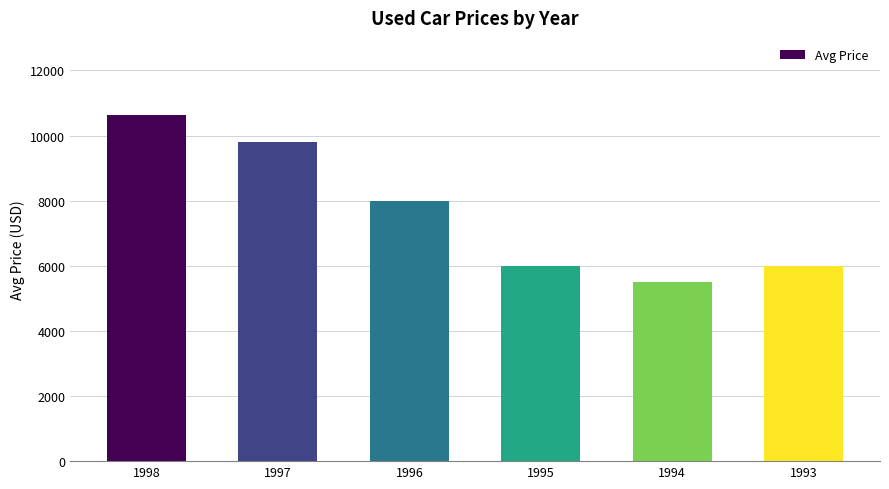

What is the value of the 4th bar from the left?

5994.0